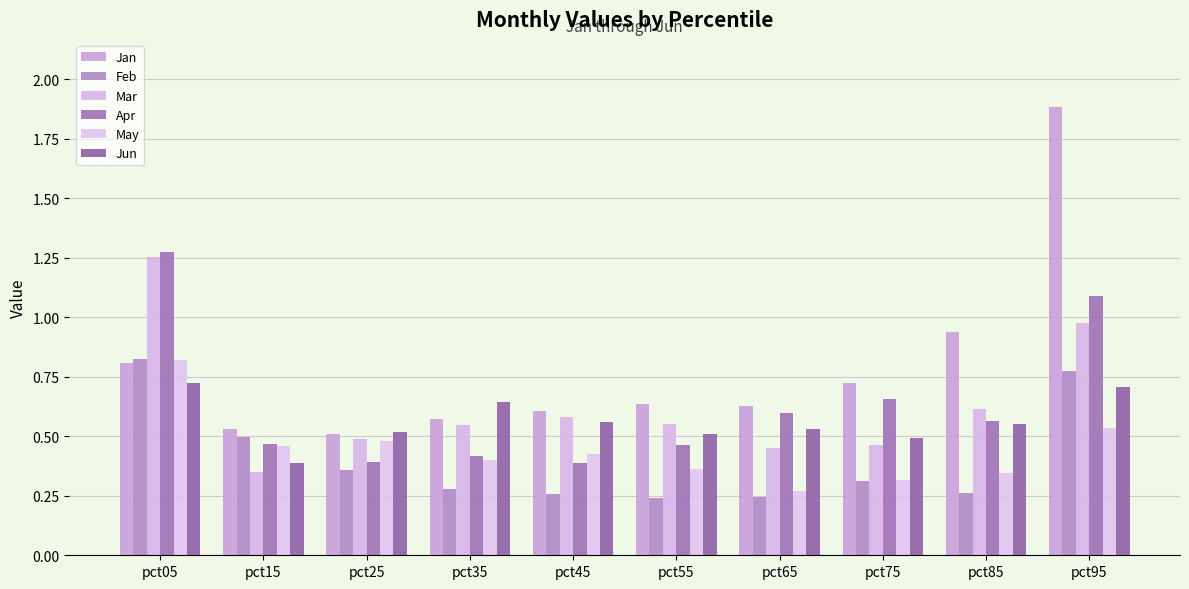

Reading left to right, transcribe all the data shown in this chart.

Jan: pct05=0.8	pct15=0.5	pct25=0.5	pct35=0.6	pct45=0.6	pct55=0.6	pct65=0.6	pct75=0.7	pct85=0.9	pct95=1.9
Feb: pct05=0.8	pct15=0.5	pct25=0.4	pct35=0.3	pct45=0.3	pct55=0.2	pct65=0.2	pct75=0.3	pct85=0.3	pct95=0.8
Mar: pct05=1.3	pct15=0.3	pct25=0.5	pct35=0.5	pct45=0.6	pct55=0.6	pct65=0.5	pct75=0.5	pct85=0.6	pct95=1.0
Apr: pct05=1.3	pct15=0.5	pct25=0.4	pct35=0.4	pct45=0.4	pct55=0.5	pct65=0.6	pct75=0.7	pct85=0.6	pct95=1.1
May: pct05=0.8	pct15=0.5	pct25=0.5	pct35=0.4	pct45=0.4	pct55=0.4	pct65=0.3	pct75=0.3	pct85=0.3	pct95=0.5
Jun: pct05=0.7	pct15=0.4	pct25=0.5	pct35=0.6	pct45=0.6	pct55=0.5	pct65=0.5	pct75=0.5	pct85=0.6	pct95=0.7